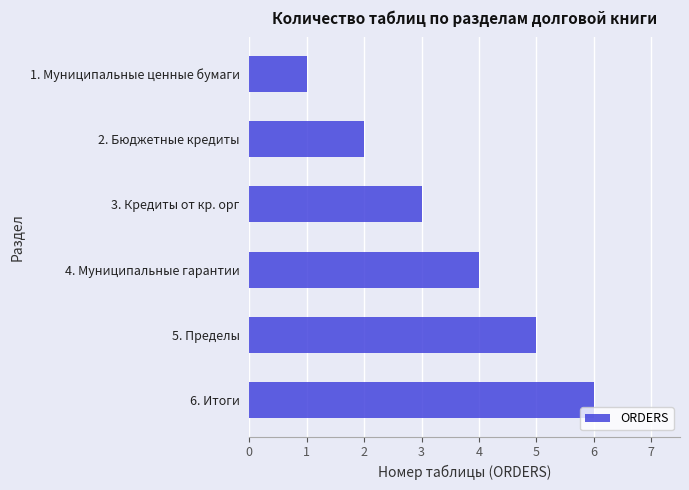

Is it true that the value at 2. Бюджетные кредиты is 1?

False